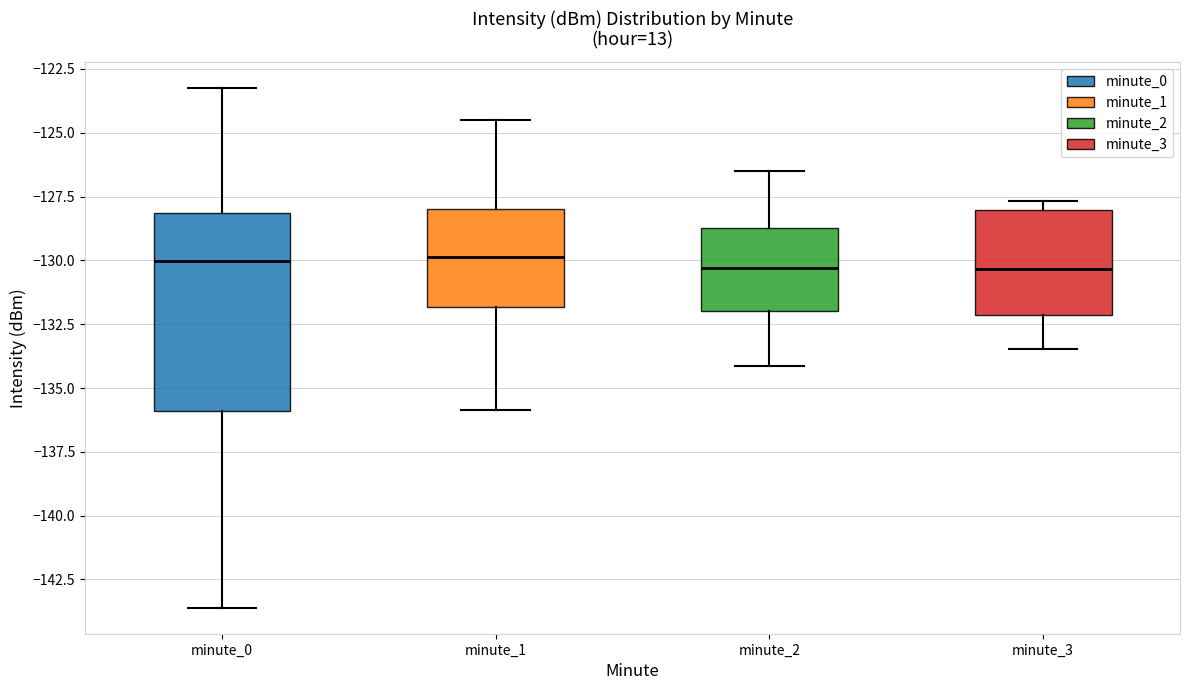

Reading left to right, transcribe this box plot: for each box, give where its median line is, the range the box spans, and where its two whiskers end, as read against the y-axis. The values are not printed on the chart, so give them approximately, as read against the axis.

minute_0: median -130.0, box -136.0 to -128.0, whiskers -143.5 to -123.5
minute_1: median -130.0, box -132.0 to -128.0, whiskers -136.0 to -124.5
minute_2: median -130.5, box -132.0 to -128.5, whiskers -134.0 to -126.5
minute_3: median -130.5, box -132.0 to -128.0, whiskers -133.5 to -127.5